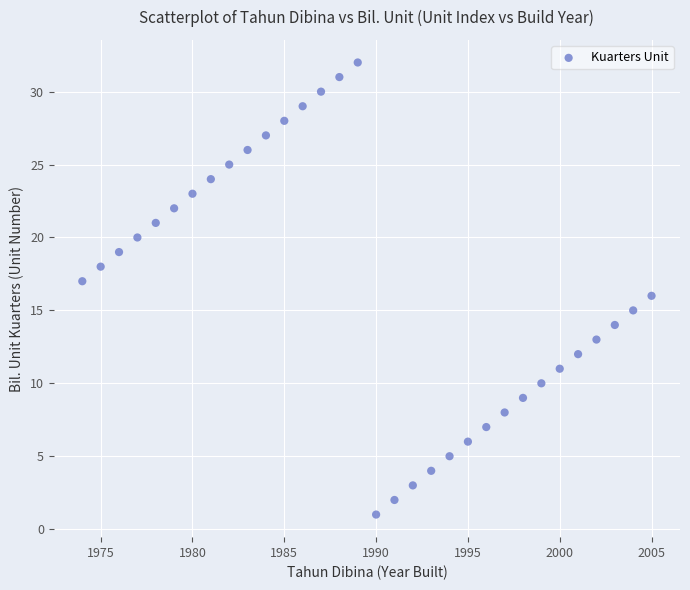

What is the range of X values (max minus min)?

31